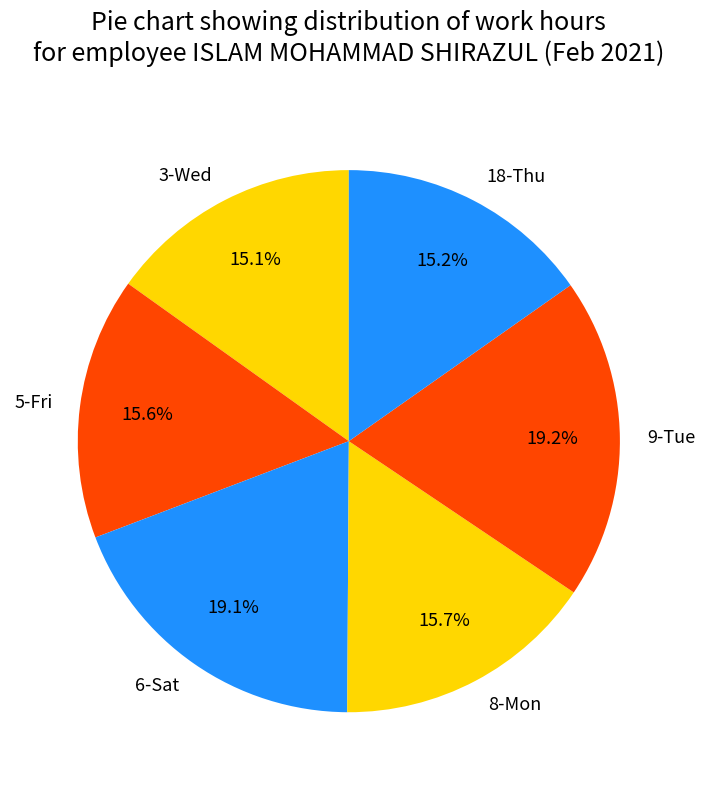

The 8-Mon slice represents 30% of the pie. True or false?

False